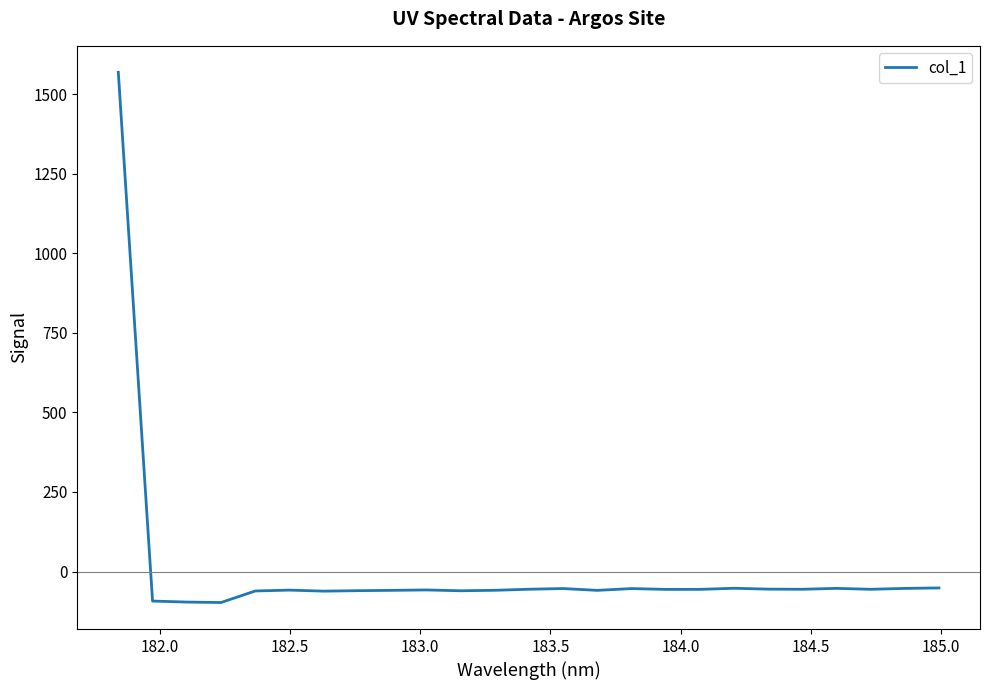

What is the difference between the maximum and minimum values?

1666.3